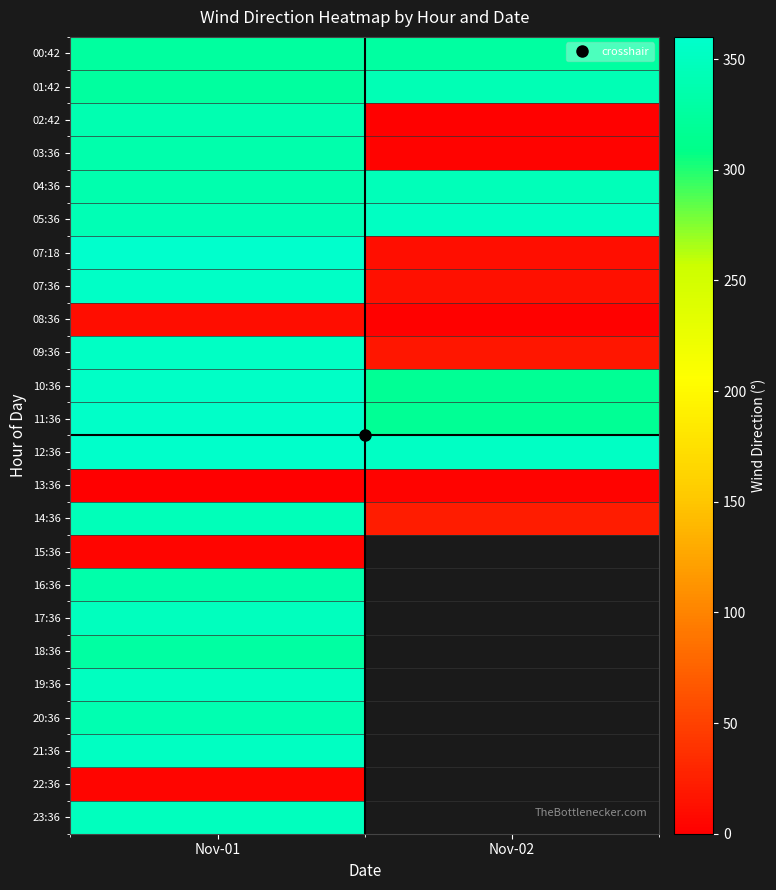

How many series are shown in this chart?

24